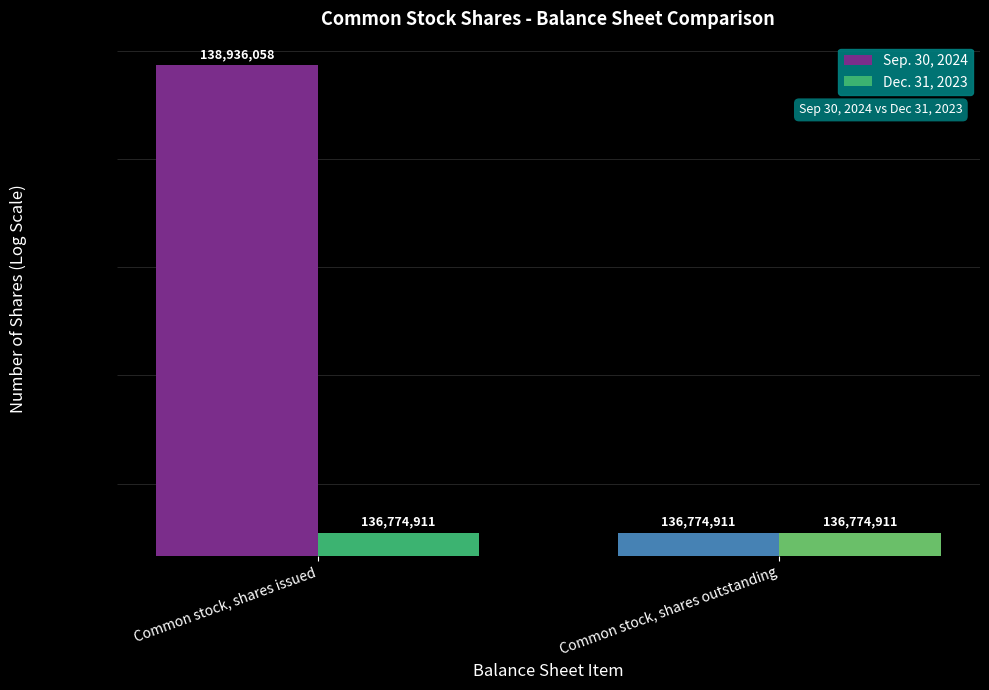

Does the chart contain any negative values?

No